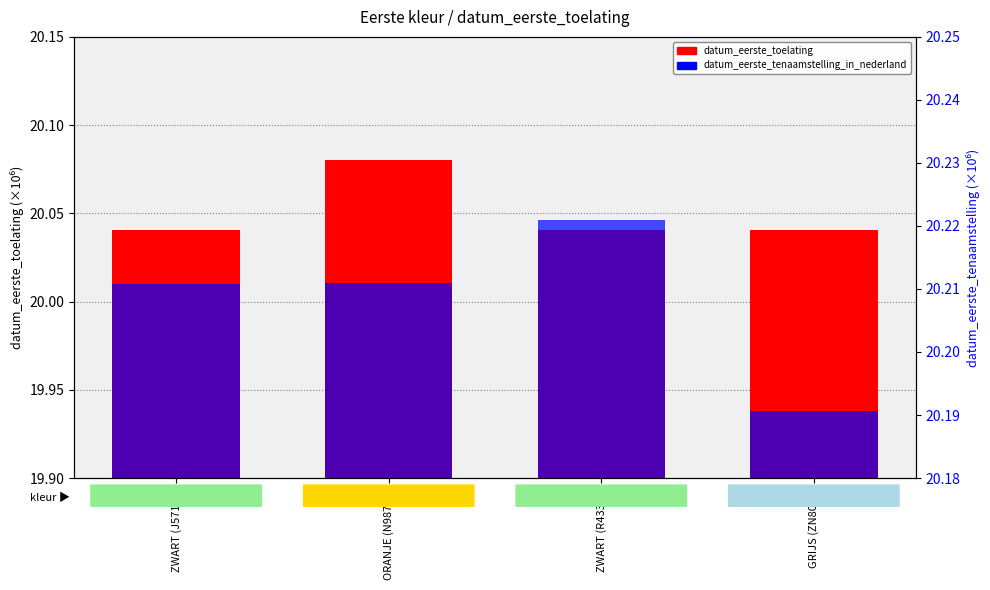

Reading left to right, transcribe all the data shown in this chart.

datum_eerste_toelating: 20.0	20.1	20.0	20.0
datum_eerste_tenaamstelling_in_nederland: 20.2	20.2	20.2	20.2